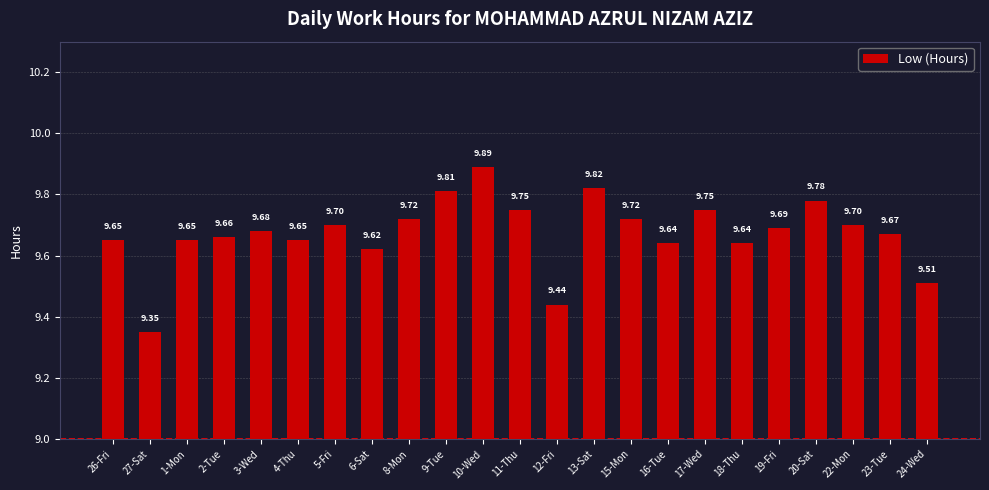

What is the difference between the second highest and second lowest values?

0.4